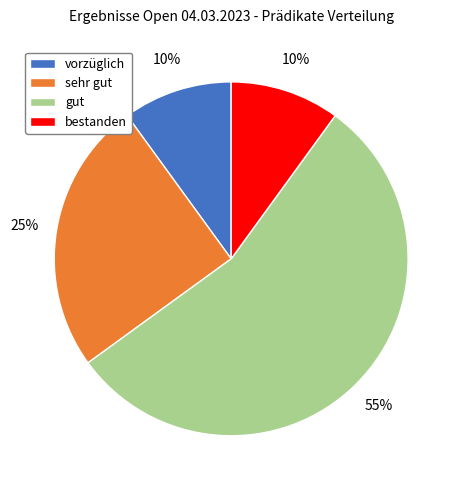

The sehr gut slice represents 30% of the pie. True or false?

False